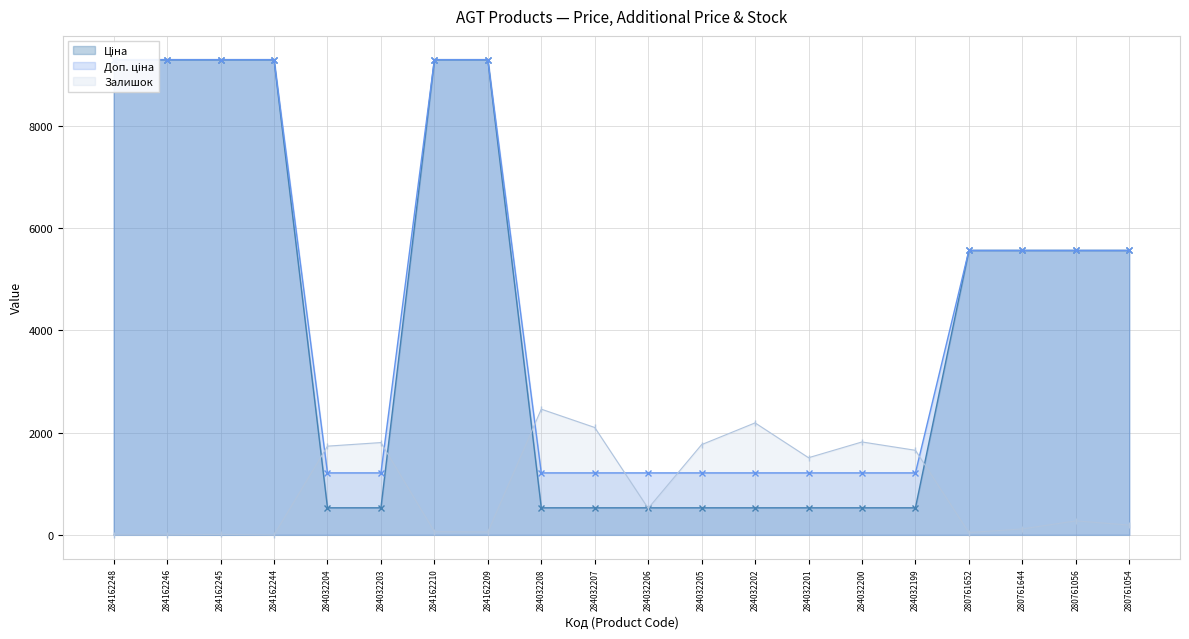

What is the value of the Доп. ціна point at the 15th from the left?

1210.7